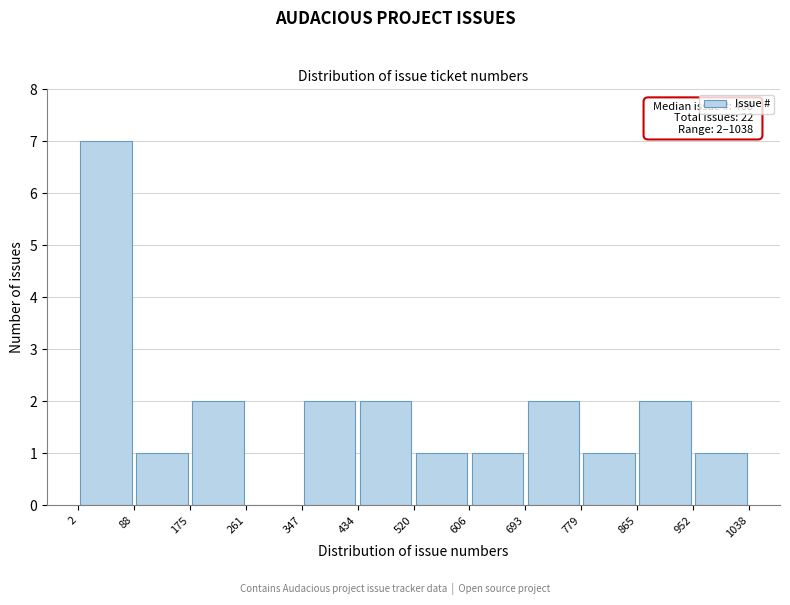

Which range on the x-axis has the tallest bar?

2 to 88